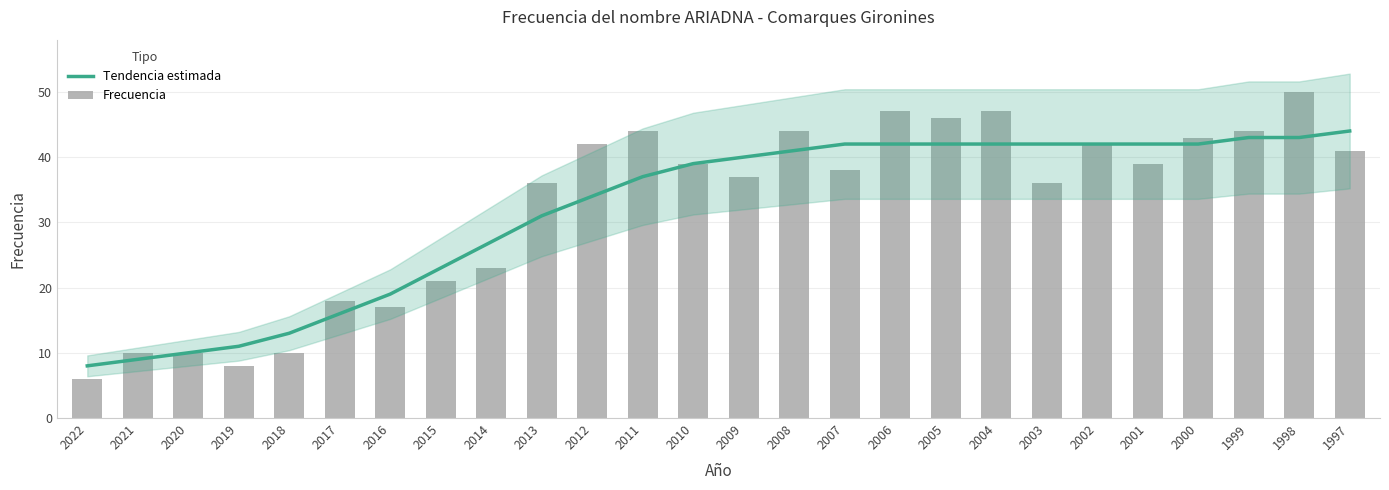

What is the average value of the Tendencia estimada series?

32